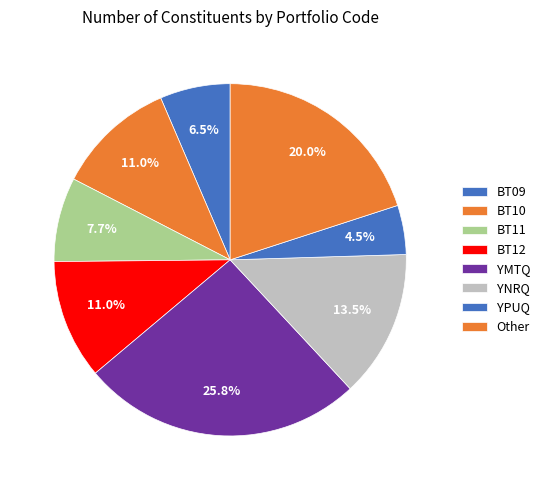

Is it true that YPUQ is 5% of the pie?

True